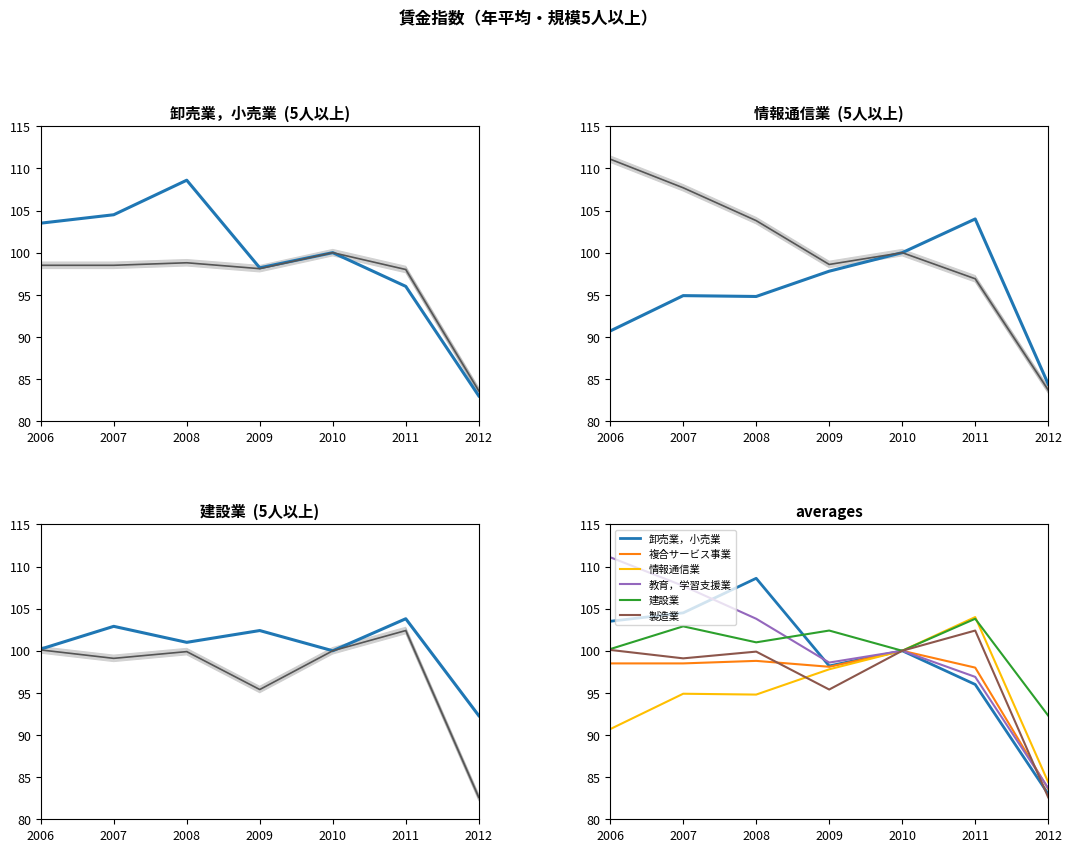

At 2012, list the series in order from largest to smallest.

建設業, 情報通信業, 複合サービス事業, 教育，学習支援業, 卸売業，小売業, 製造業